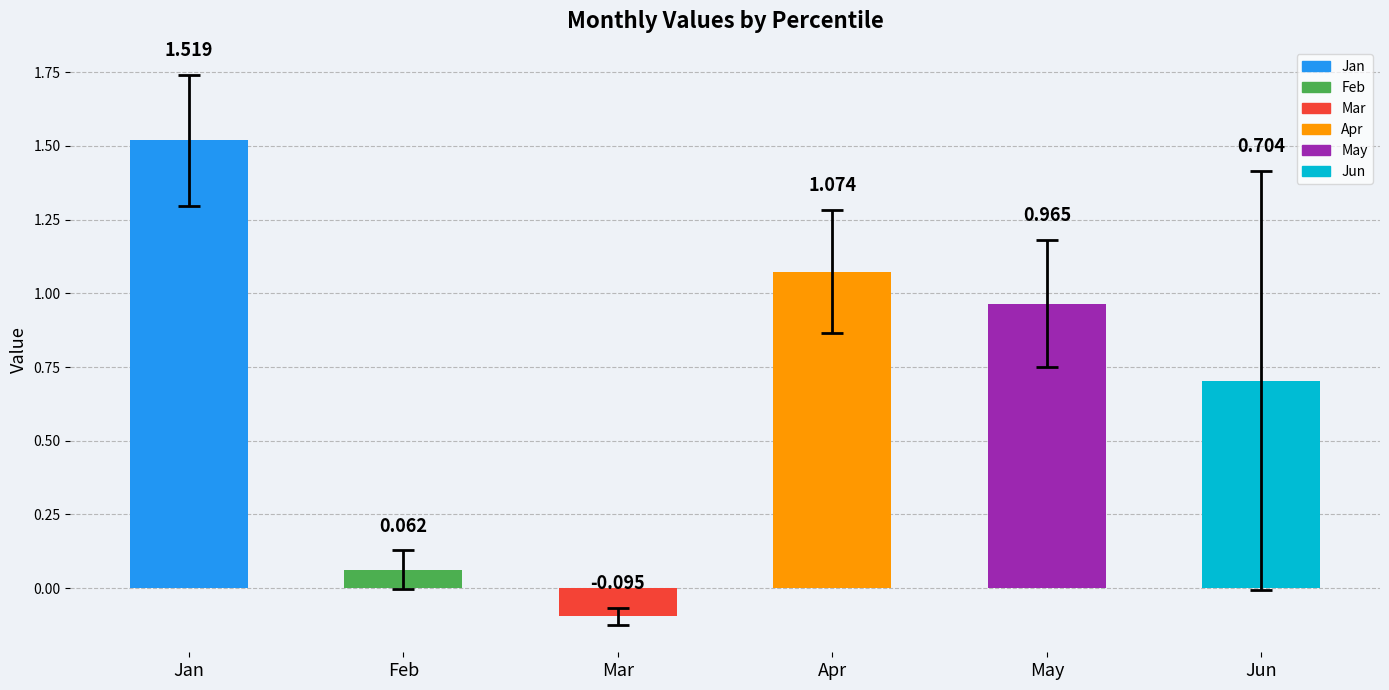

How many bars are there in total?

6